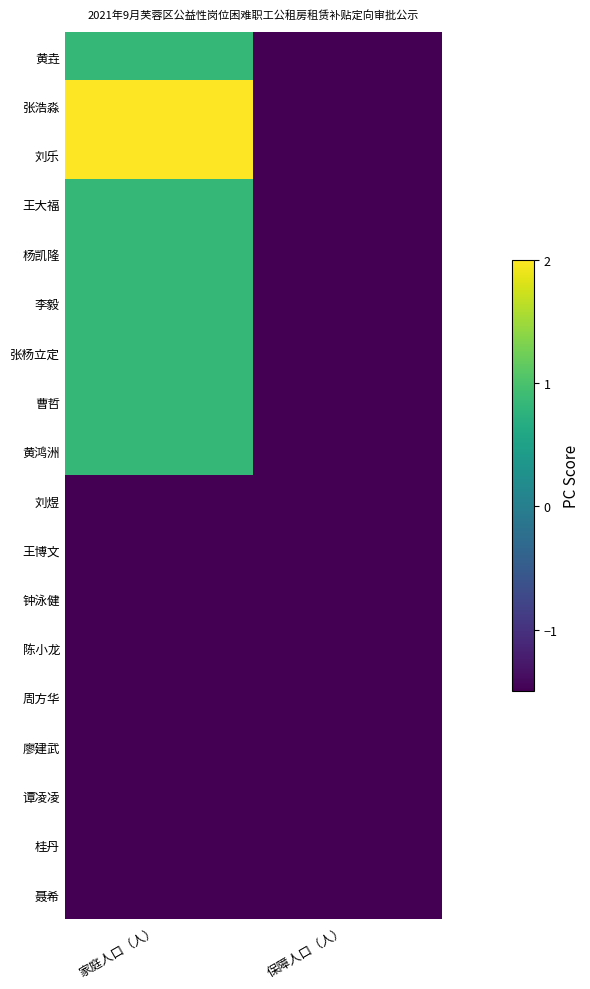

Which category has the highest value across all series?

家庭人口（人）